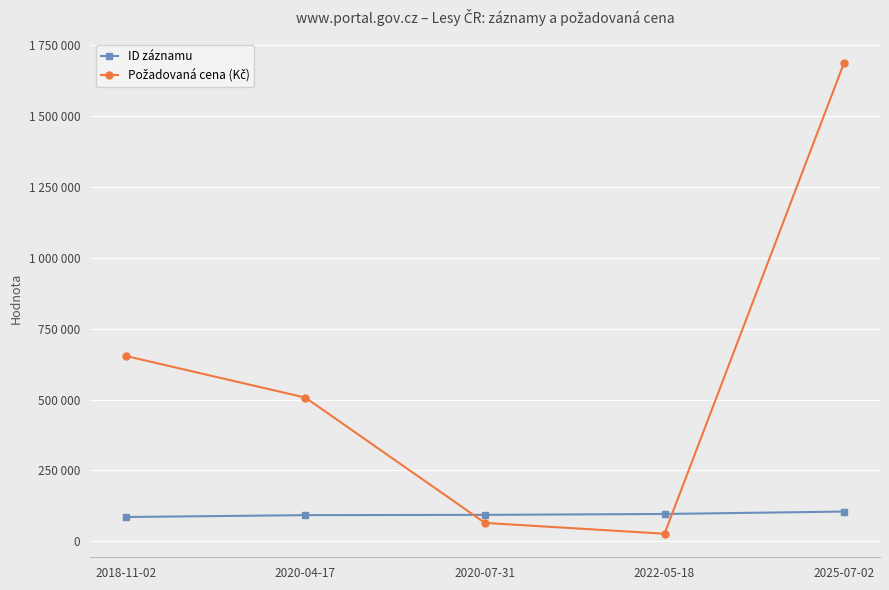

Which series has the widest spread of values?

Požadovaná cena (Kč)